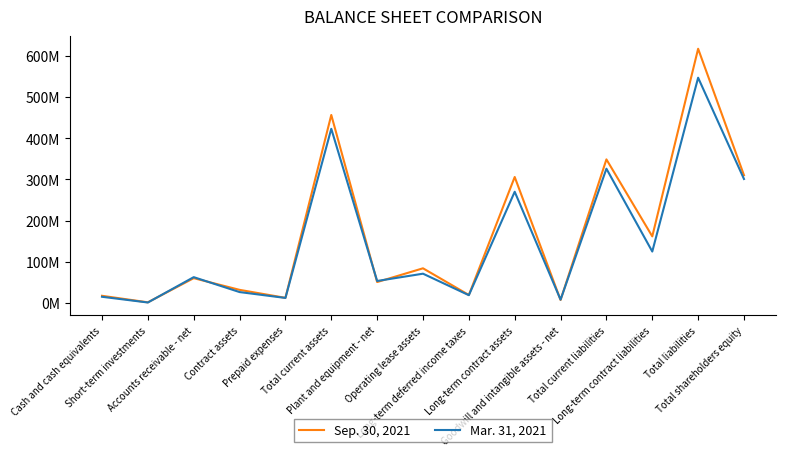

How many interior local valleys does the Mar. 31, 2021 series have?

6